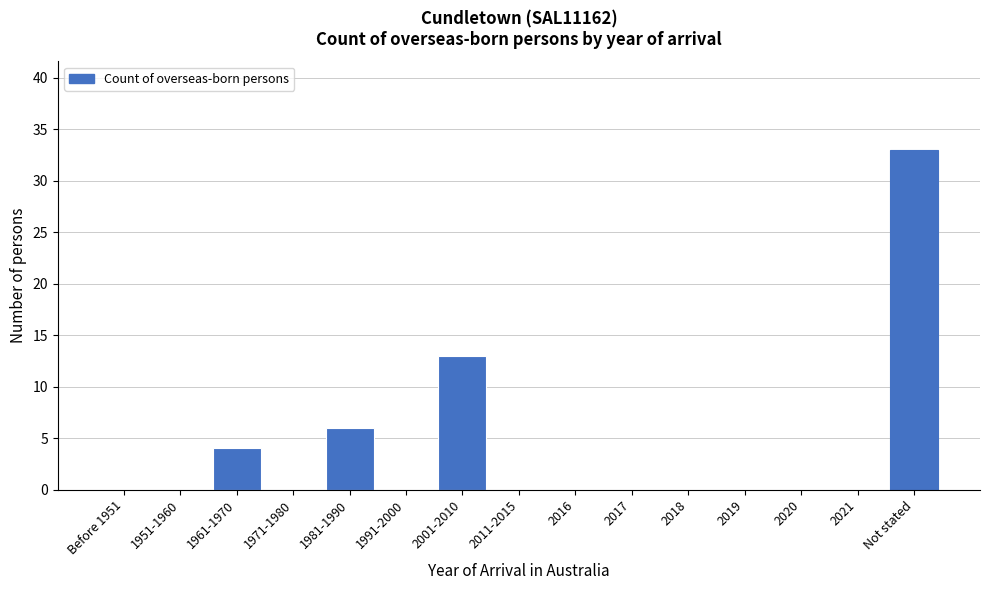

Reading left to right, what are all the values shown in this chart?

Before 1951=0	1951-1960=0	1961-1970=4	1971-1980=0	1981-1990=6	1991-2000=0	2001-2010=13	2011-2015=0	2016=0	2017=0	2018=0	2019=0	2020=0	2021=0	Not stated=33